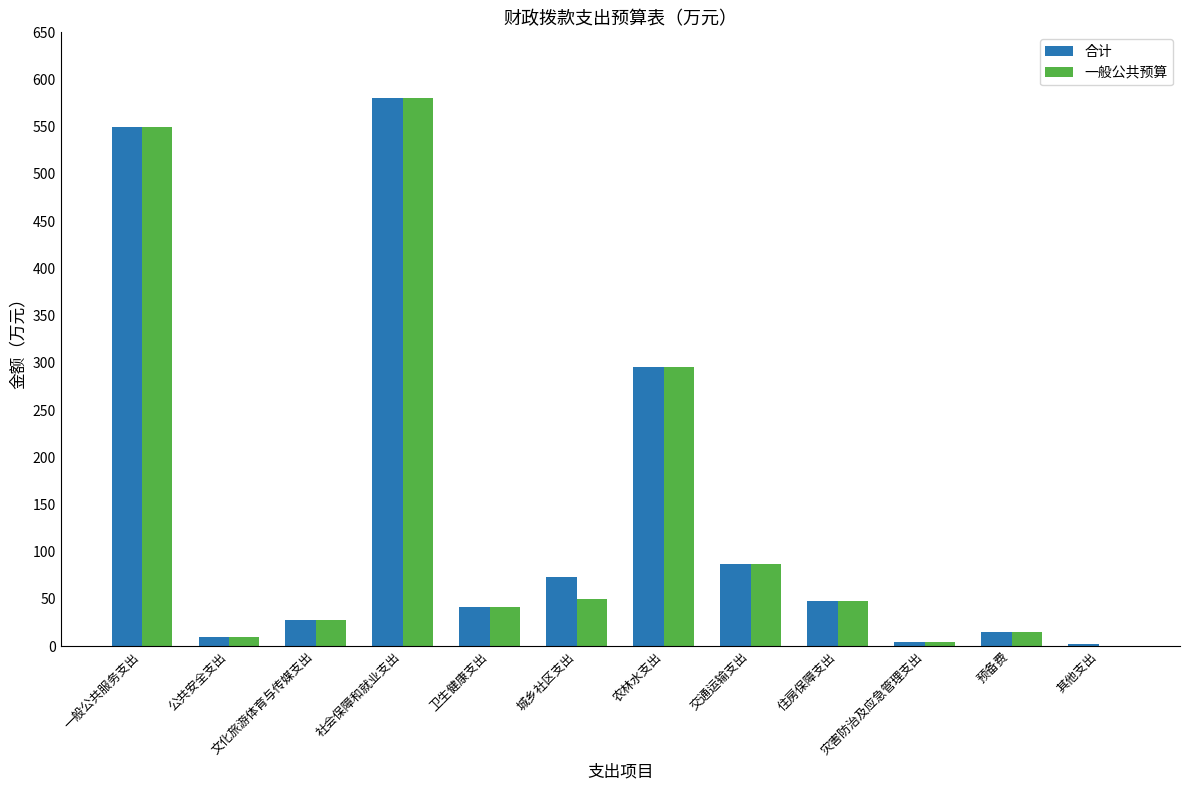

Does the chart contain stacked bars?

No